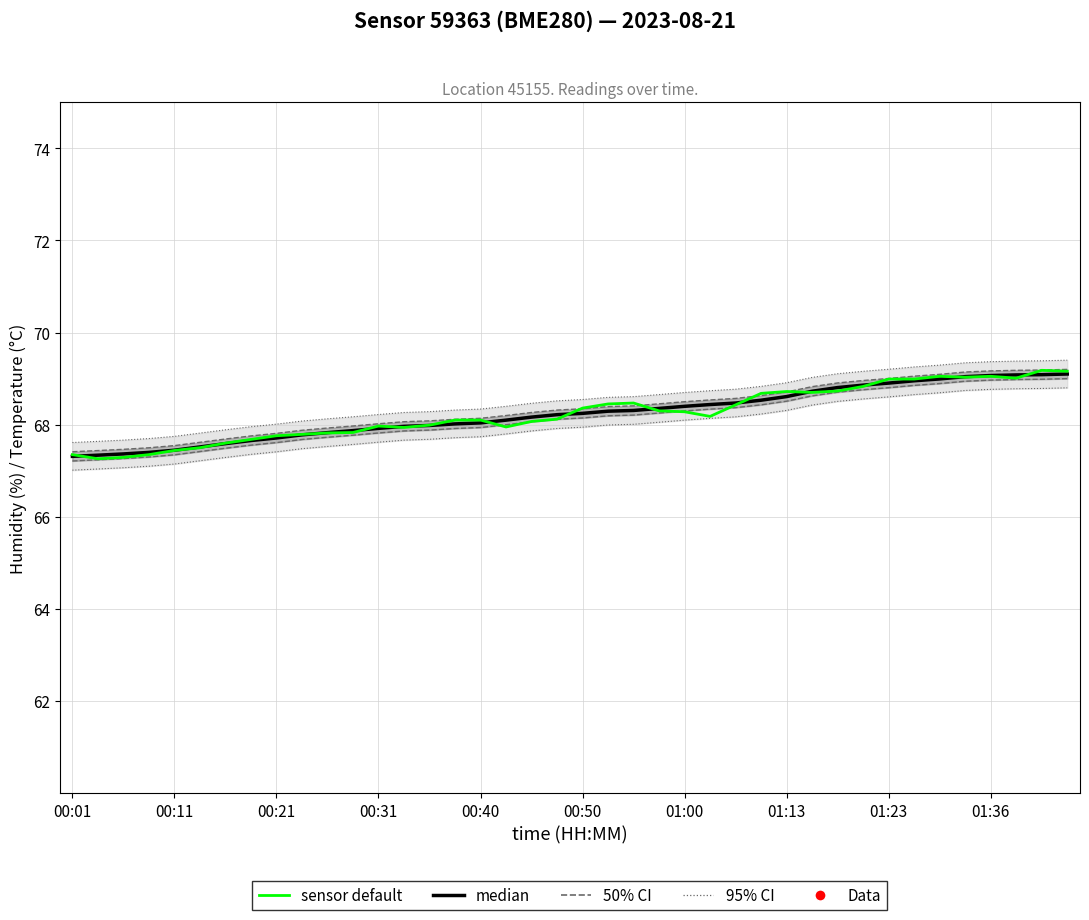

Which series has the widest spread of Y values?

sensor default